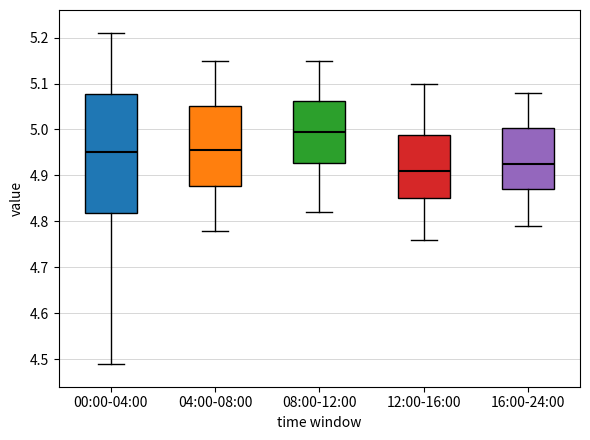

Reading left to right, read every box against the y-axis: the position of its median line, the range the box covers, and the ends of its whiskers. The values are not printed on the chart, so give them approximately, as read against the axis.

00:00-04:00: median 4.95, box 4.82 to 5.08, whiskers 4.49 to 5.21
04:00-08:00: median 4.96, box 4.88 to 5.05, whiskers 4.78 to 5.15
08:00-12:00: median 5.00, box 4.93 to 5.06, whiskers 4.82 to 5.15
12:00-16:00: median 4.91, box 4.85 to 4.99, whiskers 4.76 to 5.10
16:00-24:00: median 4.93, box 4.87 to 5.00, whiskers 4.79 to 5.08